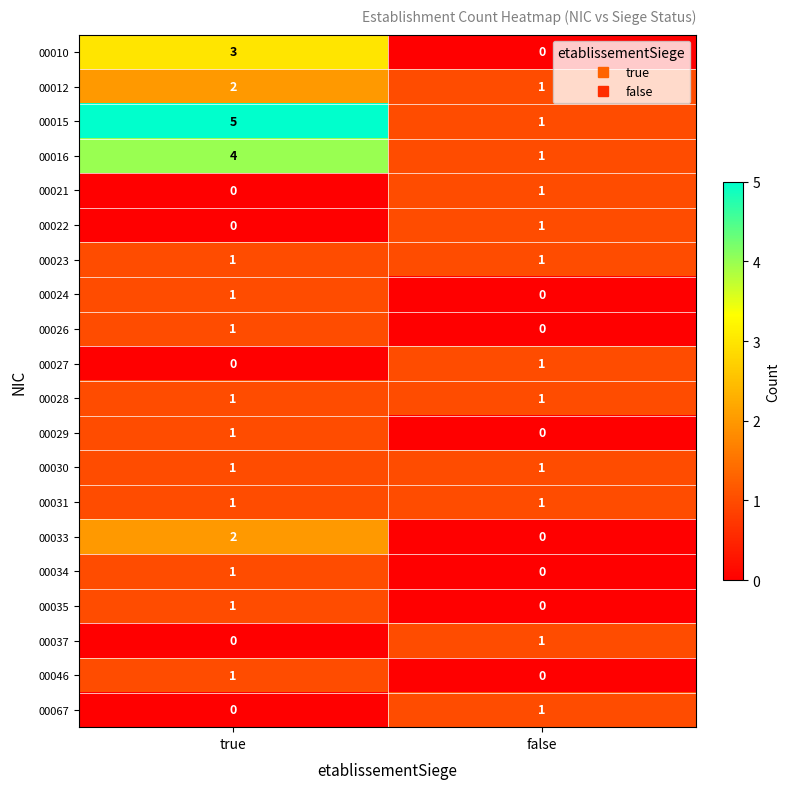

At which label is 00046 closest to 0?

false